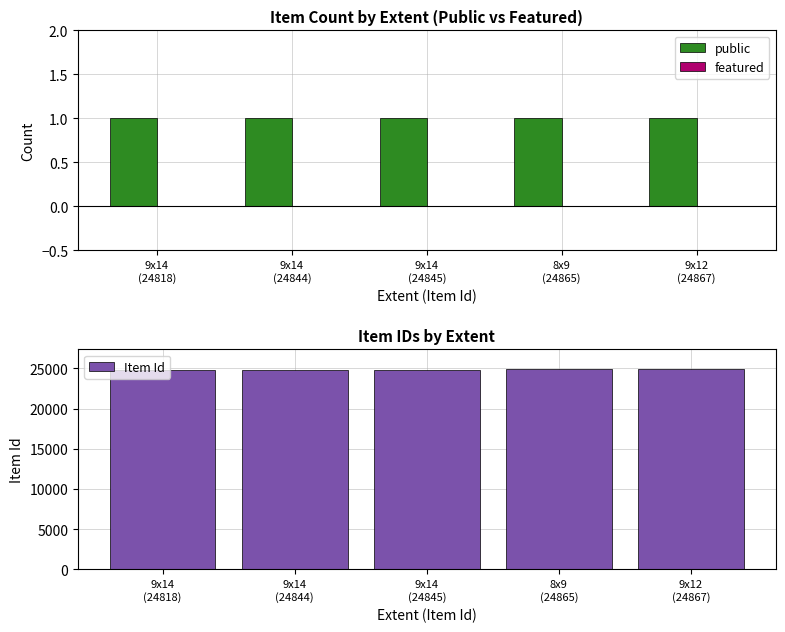

Reading left to right, what are all the values shown in this chart?

public: 1	1	1	1	1
featured: 0	0	0	0	0
Item Id: 24818	24844	24845	24865	24867